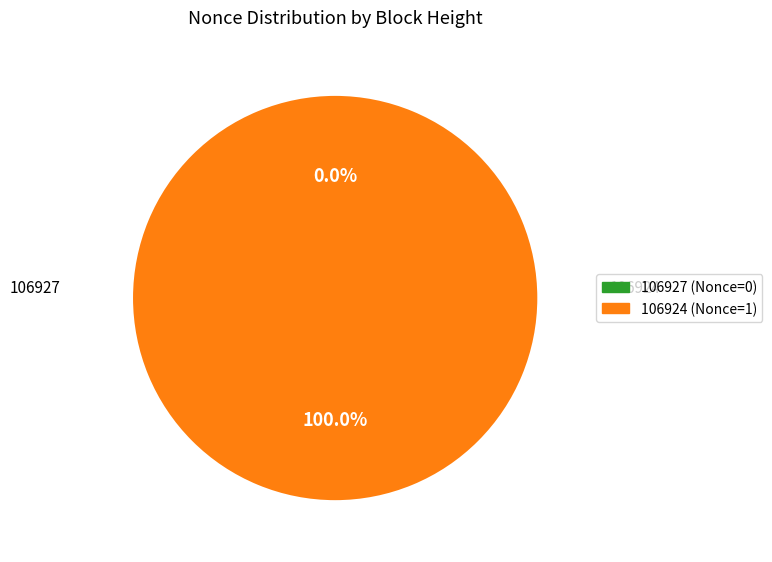

What is the largest slice in the pie chart?

106924